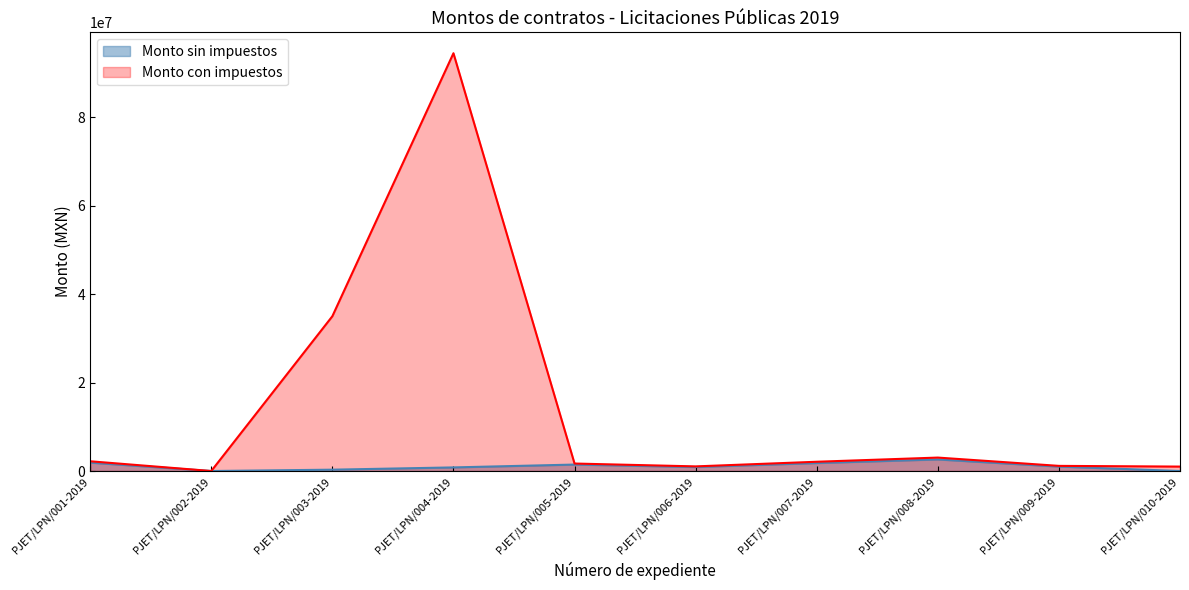

At which label does Monto sin impuestos first exceed 1001719?

PJET/LPN/001-2019